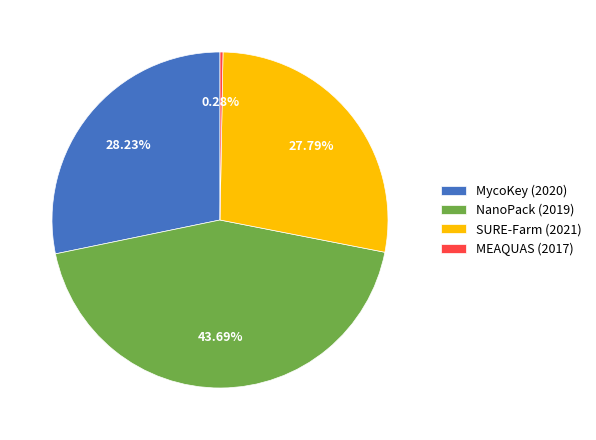

How many segments does this pie chart have?

4